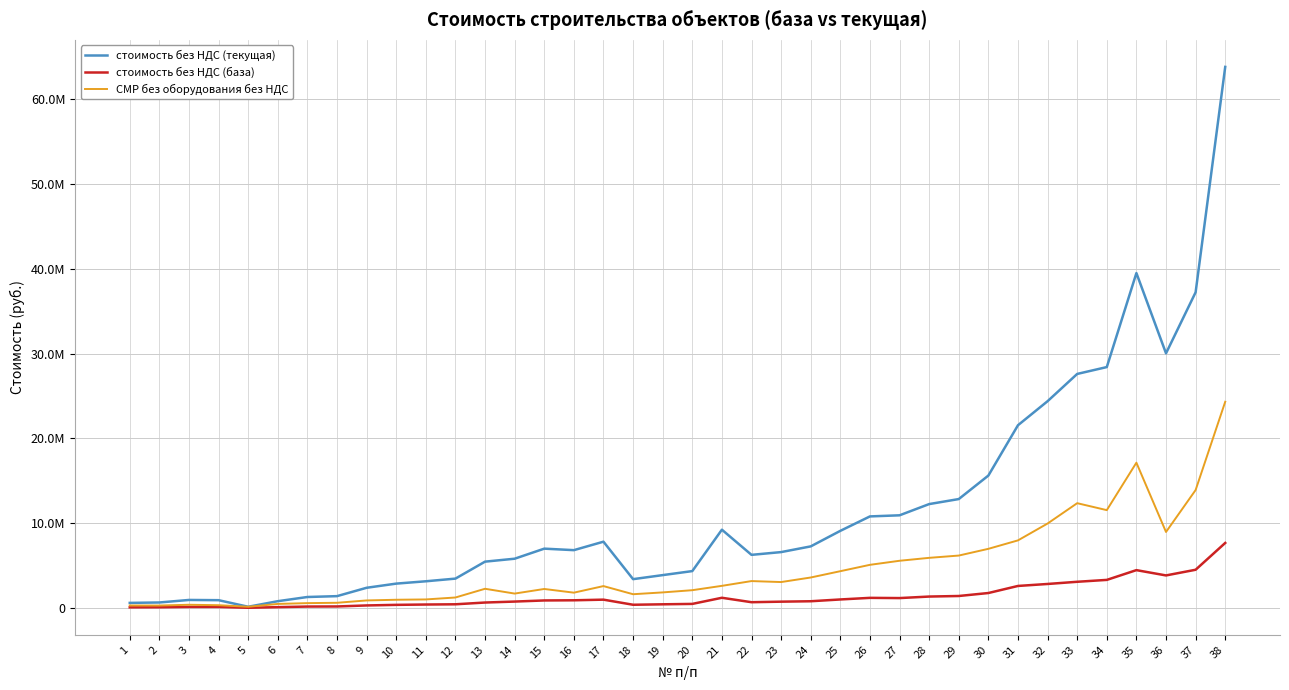

The СМР без оборудования без НДС series shows 62226.3 at 1. True or false?

False